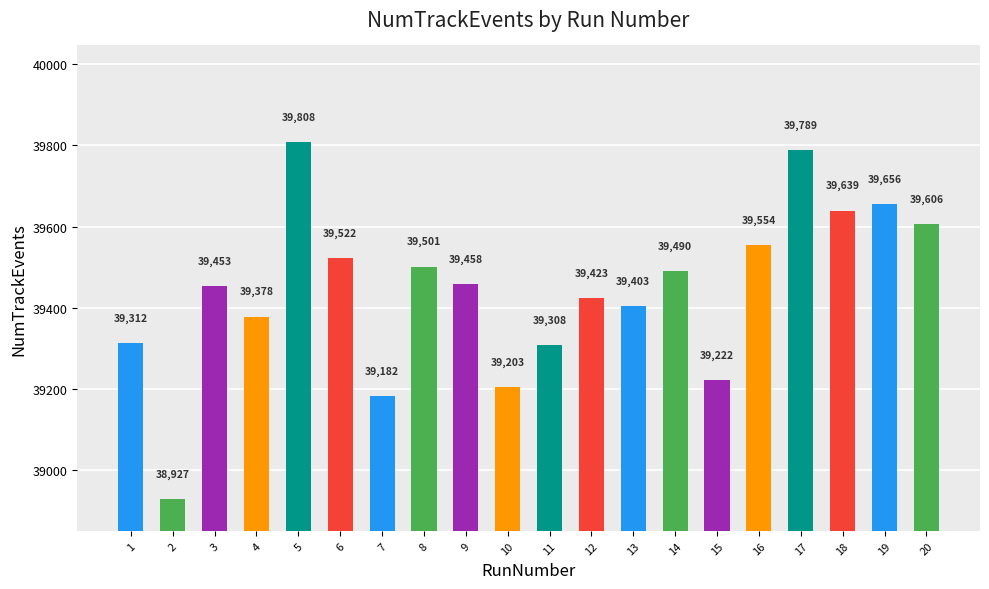

What is the approximate value at 14, to the nearest 50?

39500